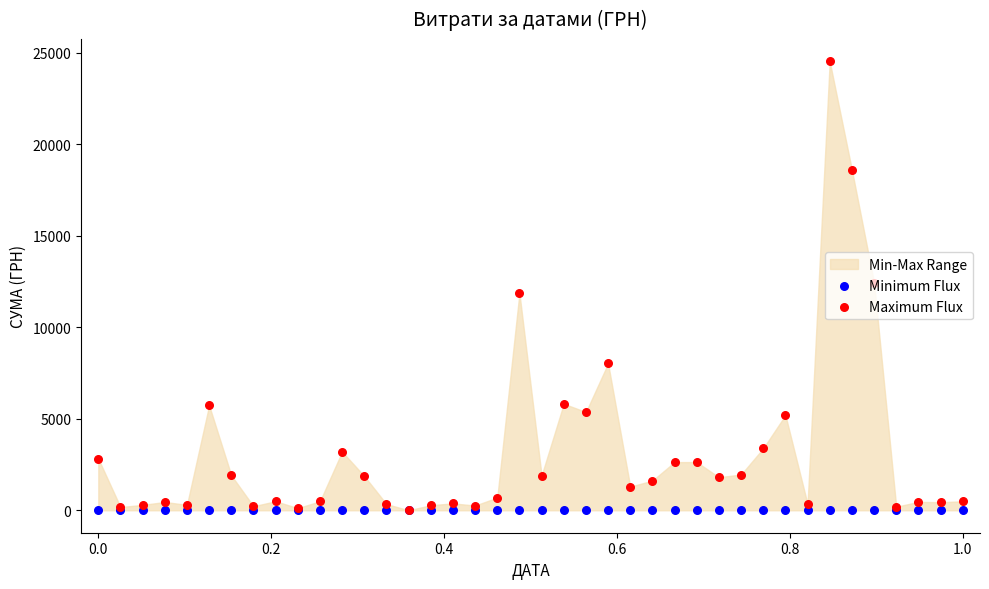

Which series contains the highest Y value?

Maximum Flux